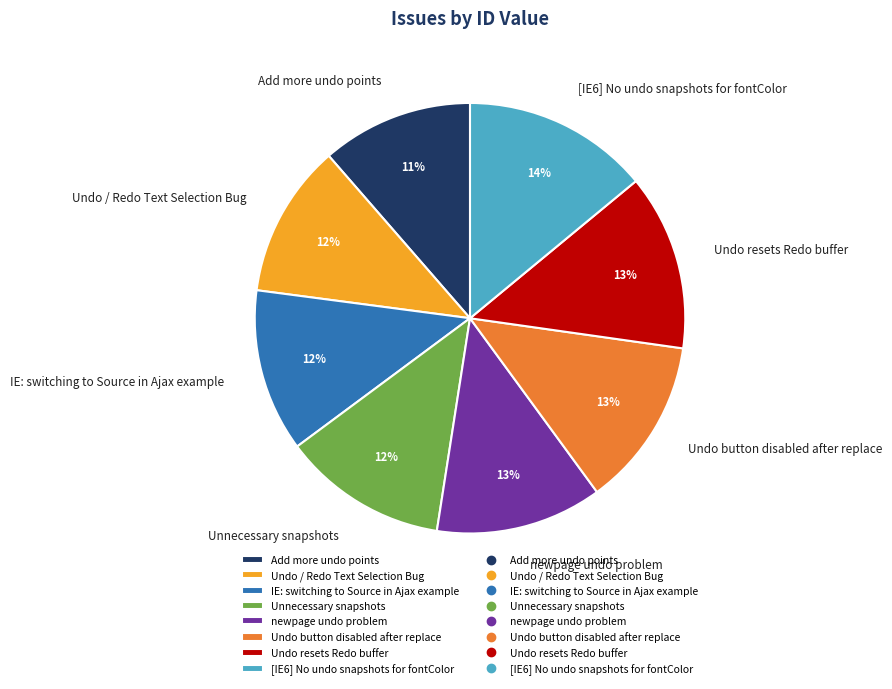

What is the largest slice in the pie chart?

[IE6] No undo snapshots for fontColor